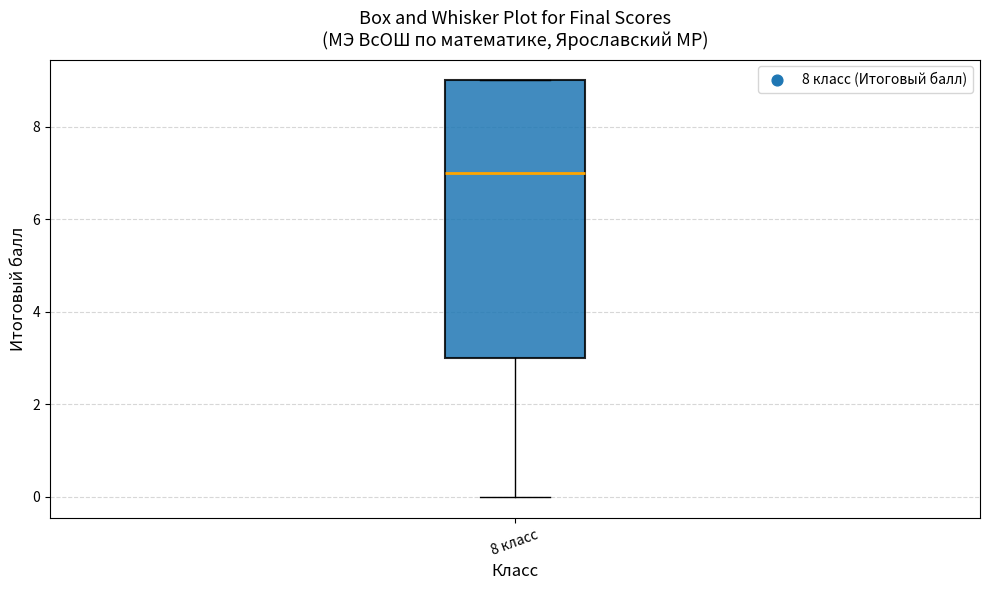

Transcribe this box plot: give where the median line is, the range the box spans, and where the two whiskers end, as read against the y-axis. The values are not printed on the chart, so give them approximately, as read against the axis.

median 7, box 3 to 9, whiskers 0 to 9